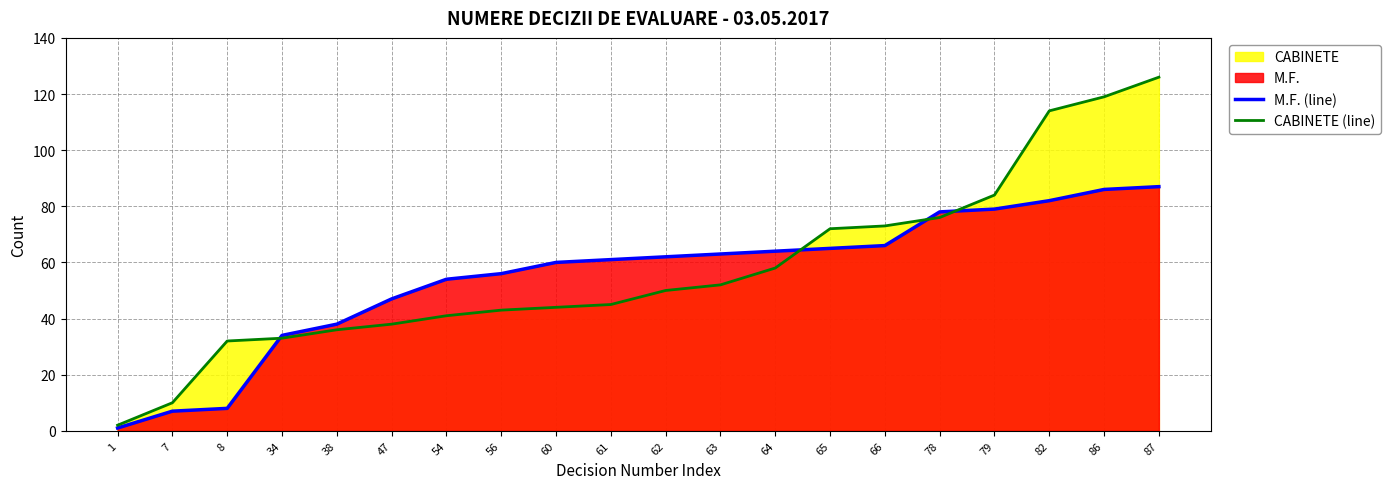

Reading left to right, list all the values displayed in this chart.

M.F. (line): 1	7	8	34	38	47	54	56	60	61	62	63	64	65	66	78	79	82	86	87
CABINETE (line): 2	10	32	33	36	38	41	43	44	45	50	52	58	72	73	76	84	114	119	126